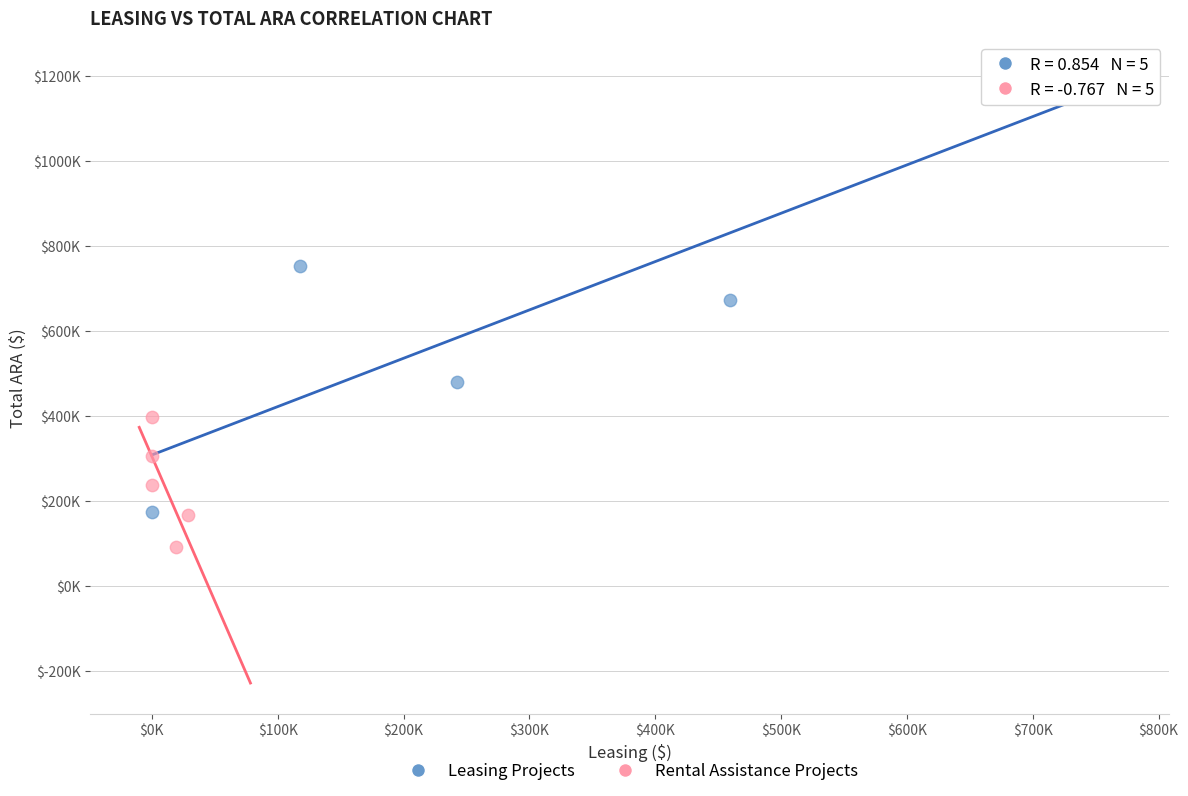

Which series contains the highest Y value?

Leasing Projects